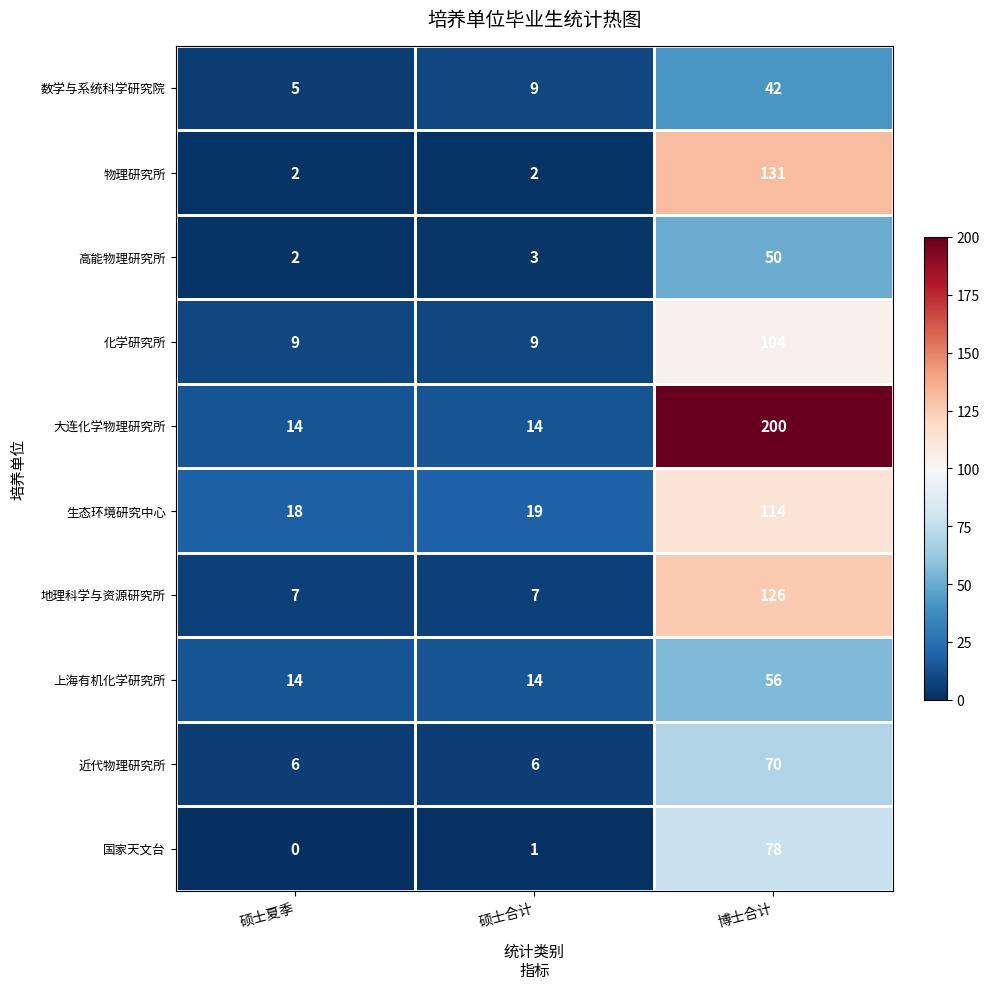

Which series has the widest spread of values?

大连化学物理研究所